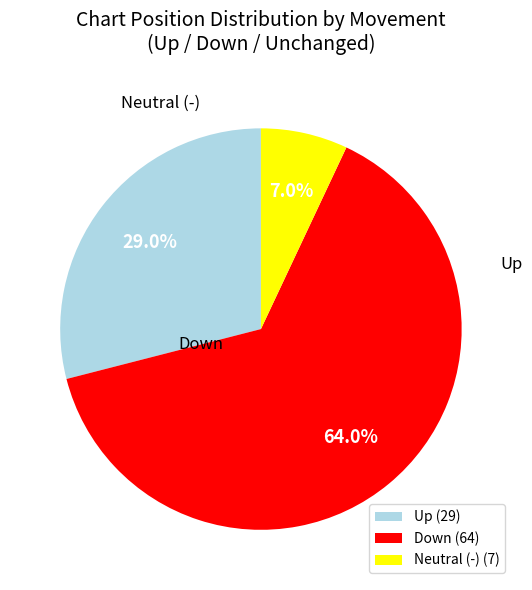

Which slice is the smallest?

Neutral (-) (7)